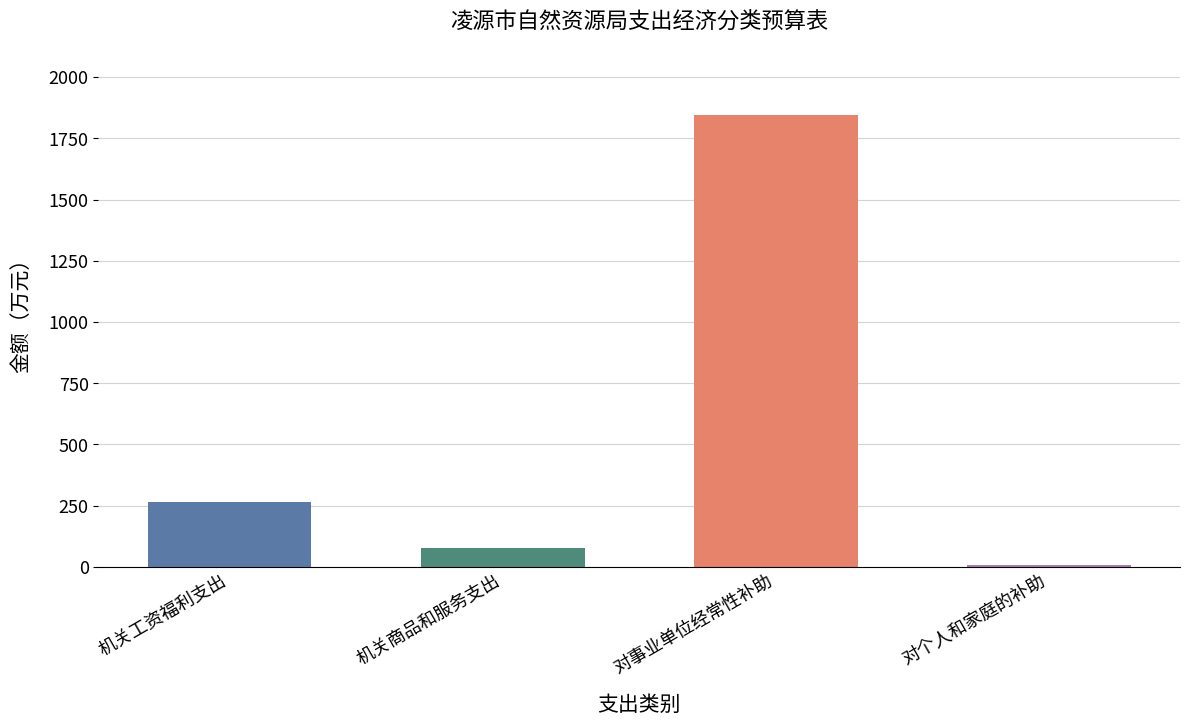

Approximately how many times larger is the value at 机关工资福利支出 compared to 机关商品和服务支出?

3.4